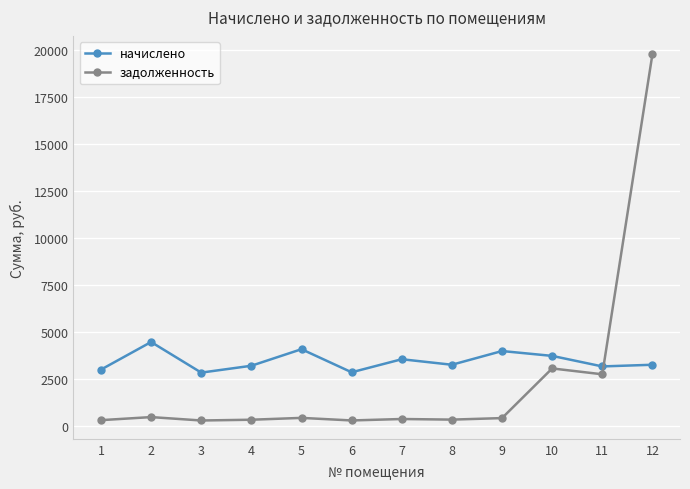

Does the chart display data point markers on the line(s)?

Yes